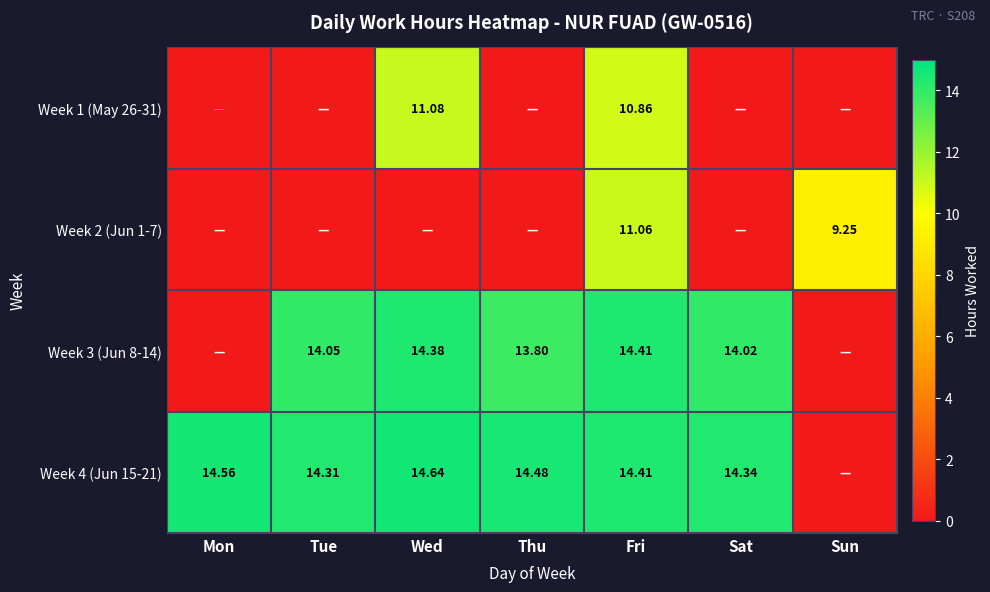

Is it true that Week 2 (Jun 1-7) equals 0.0 at Mon?

True